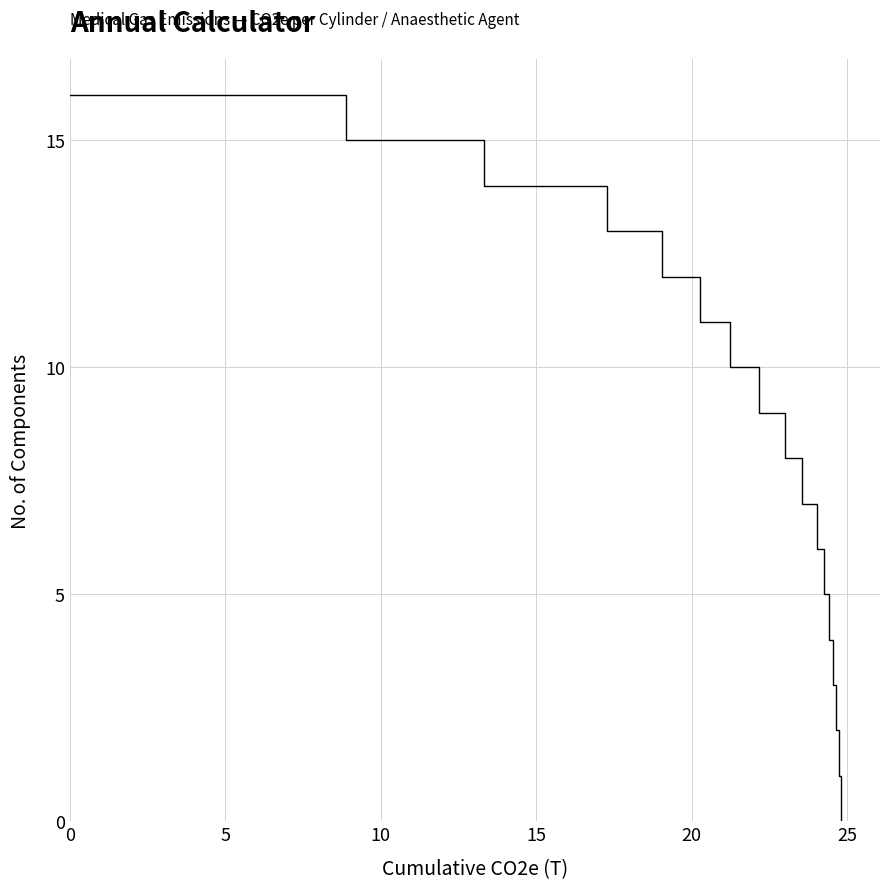

How many categories are shown in the chart?

33